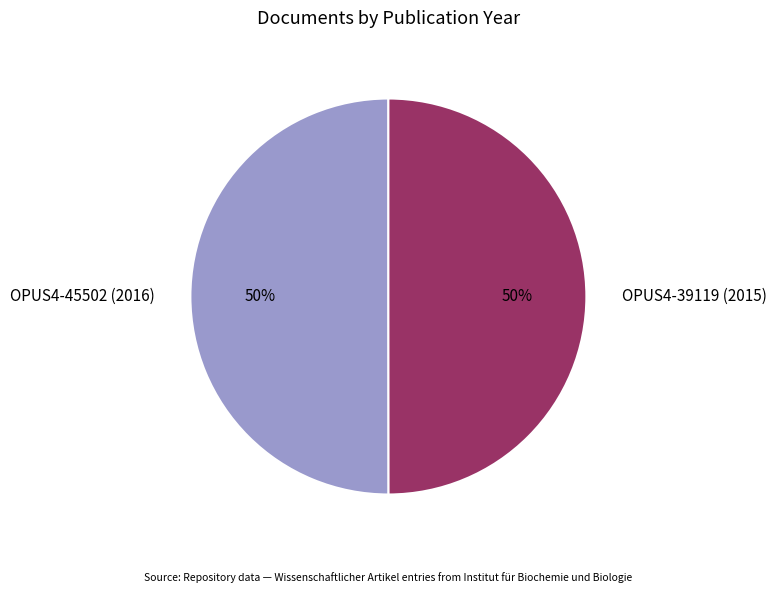

Is it true that OPUS4-39119 (2015) is 50% of the pie?

True